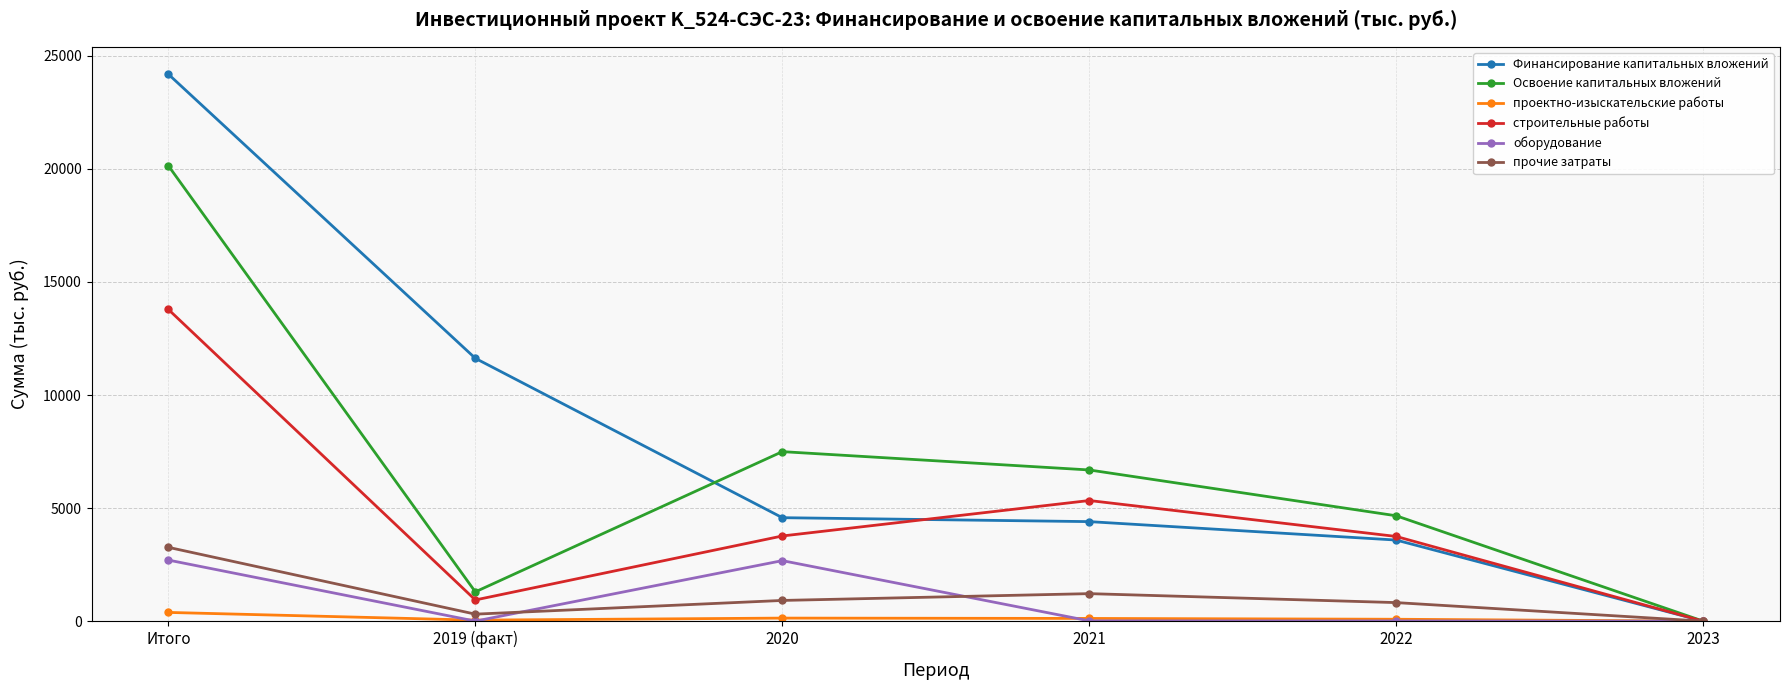

How many data points does each series have?

6